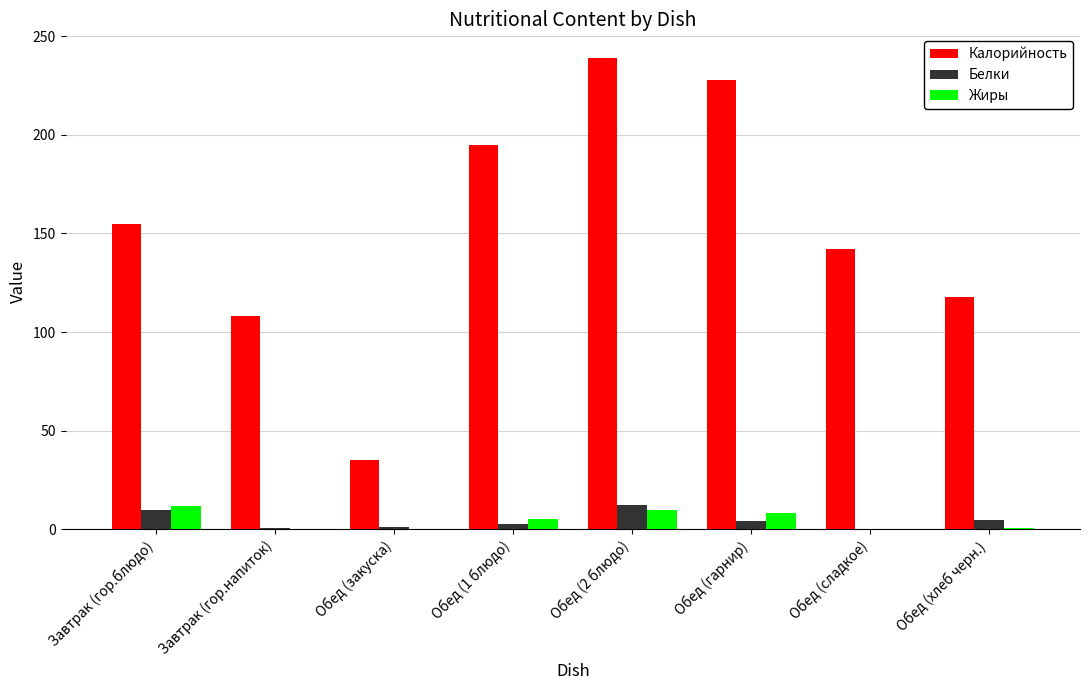

Which series changed the most between Завтрак (гор.блюдо) and Завтрак (гор.напиток)?

Калорийность